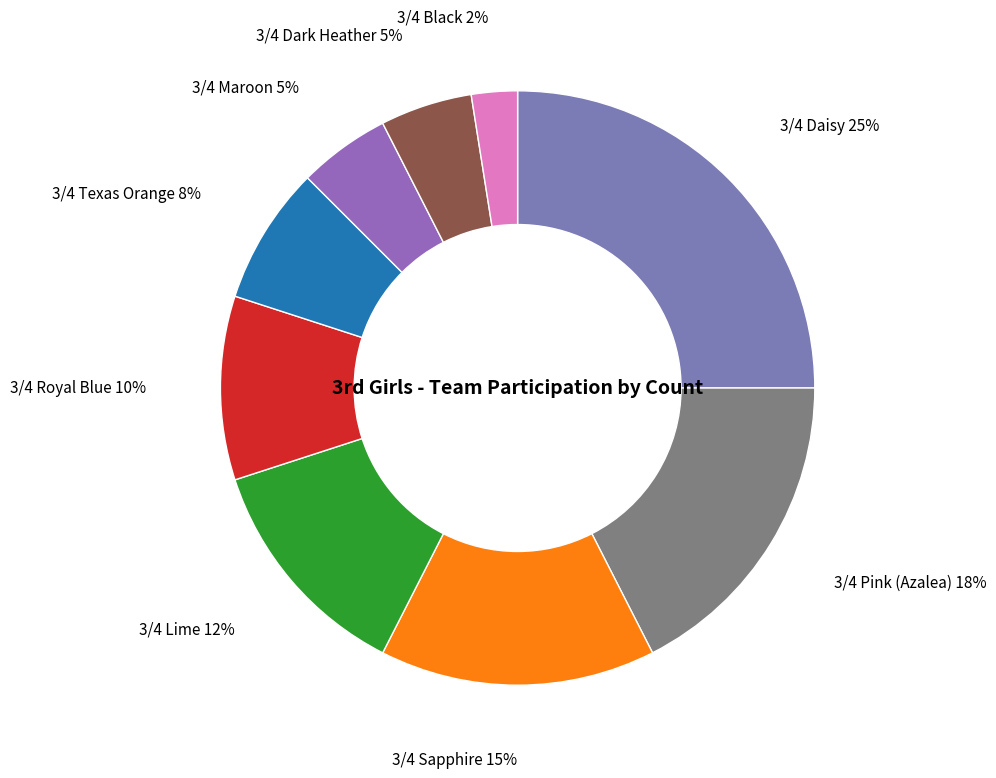

Count the number of slices in the pie.

9